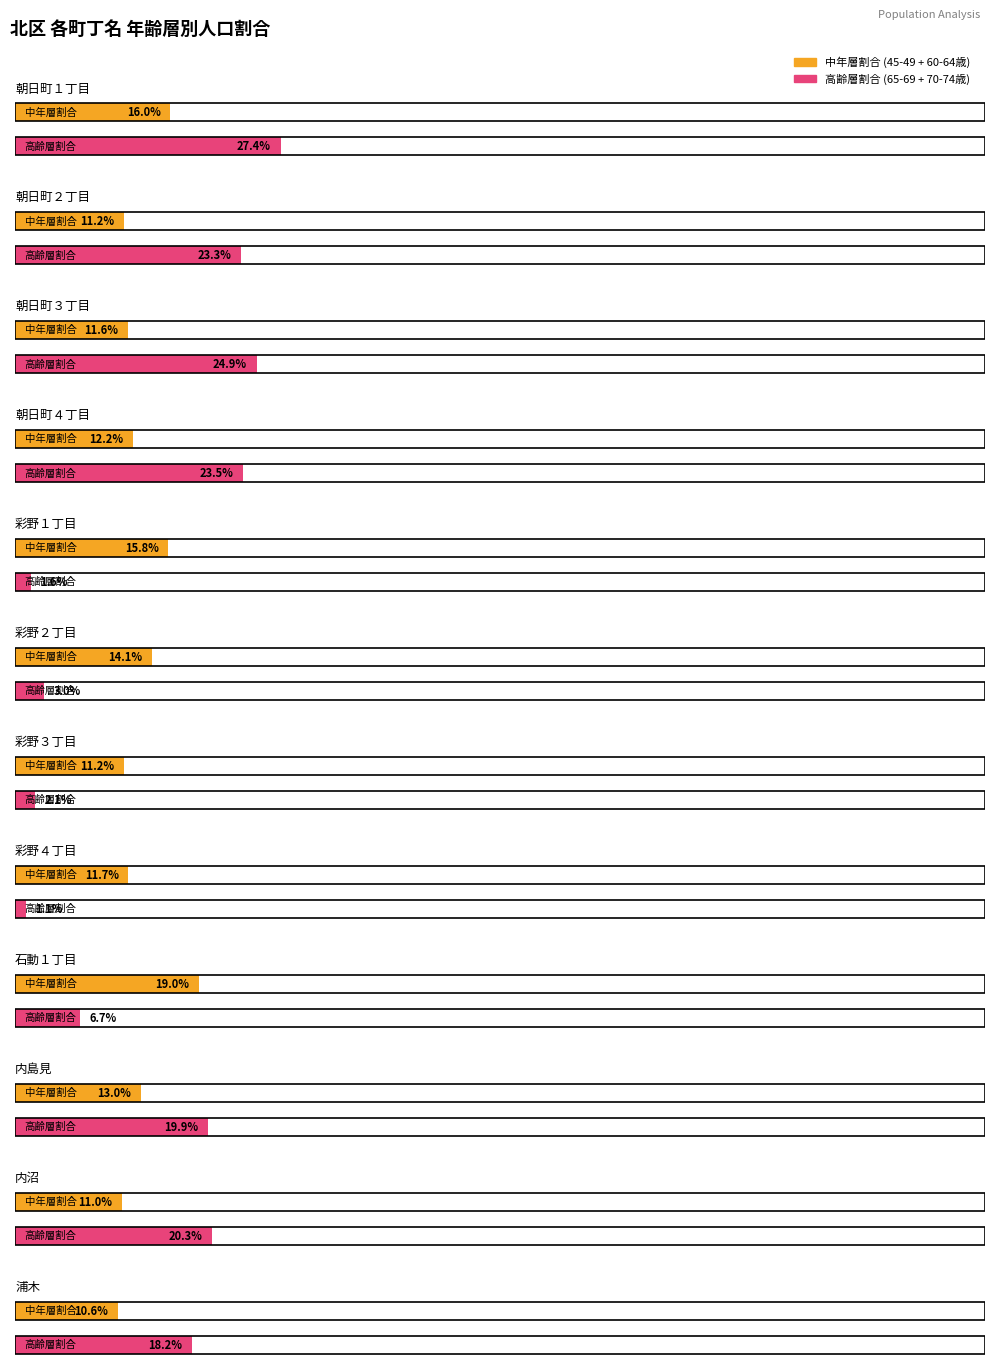

The 人口計[人] series shows 534 at 浦木. True or false?

False